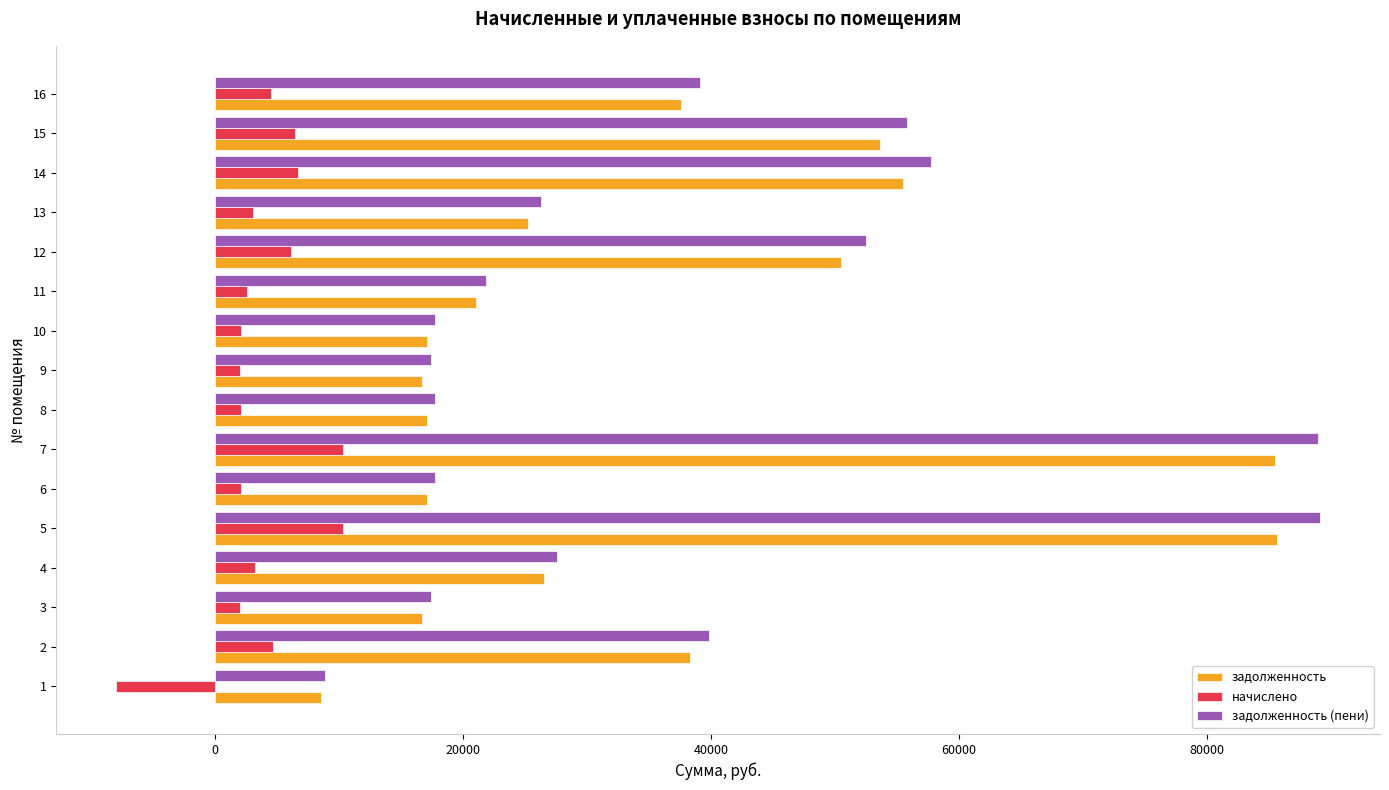

Is the value of задолженность (пени) at 8 greater than the value of начислено at 9?

Yes